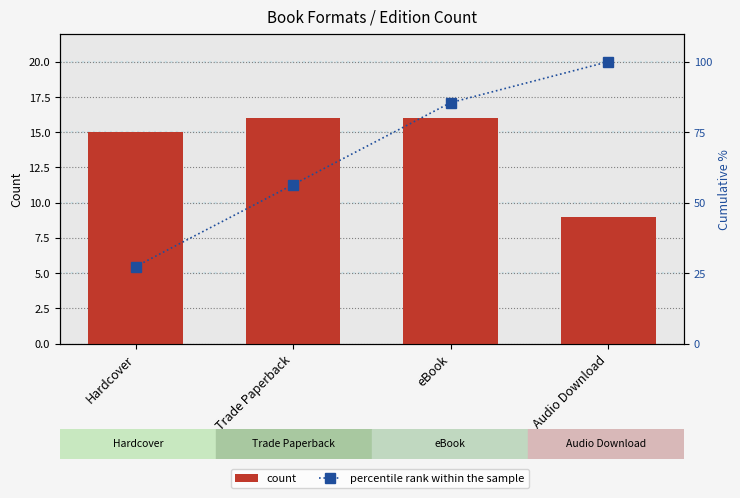

Reading left to right, what are all the values shown in this chart?

count: Hardcover=15.0	Trade Paperback=16.0	eBook=16.0	Audio Download=9.0
percentile rank within the sample: Hardcover=27.3	Trade Paperback=56.4	eBook=85.5	Audio Download=100.0